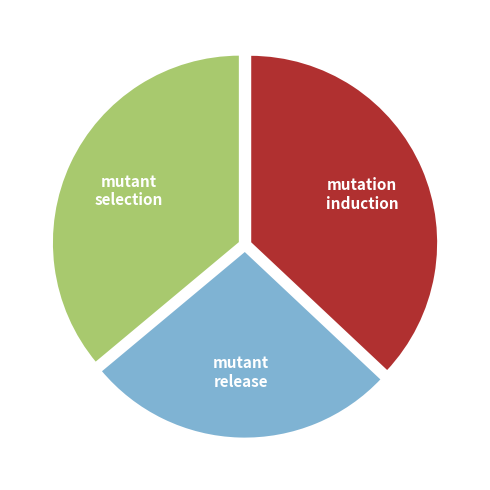

Does any single category account for the majority?

No